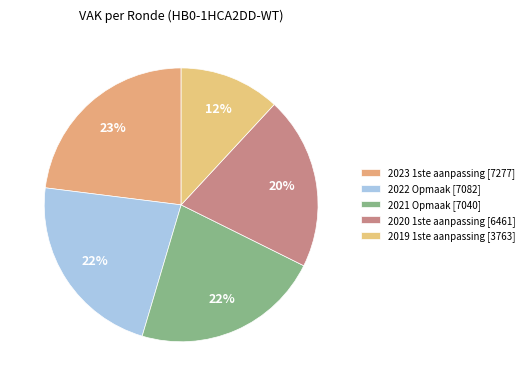

How many segments does this pie chart have?

5